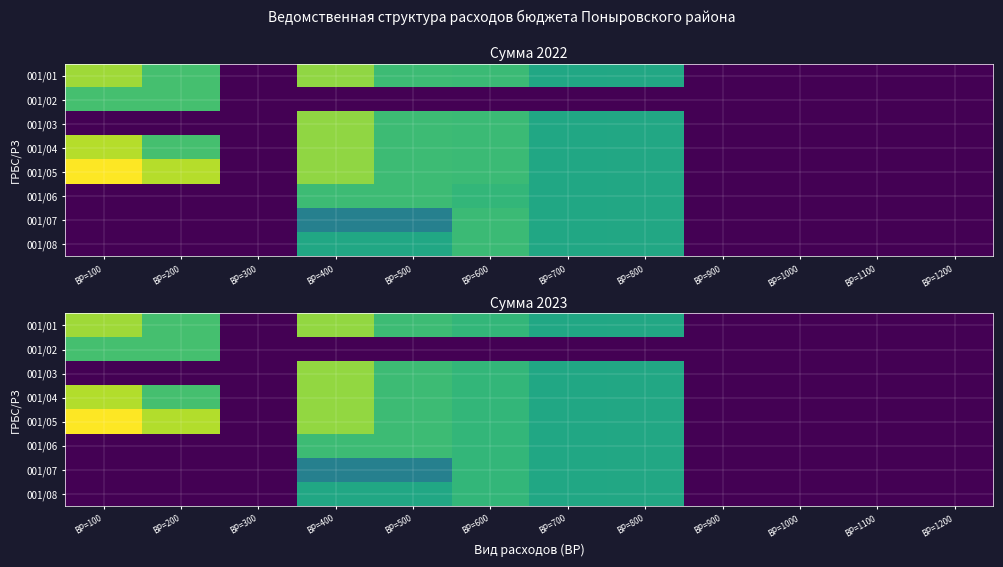

At which category is the sum across all series the highest?

ВР=400